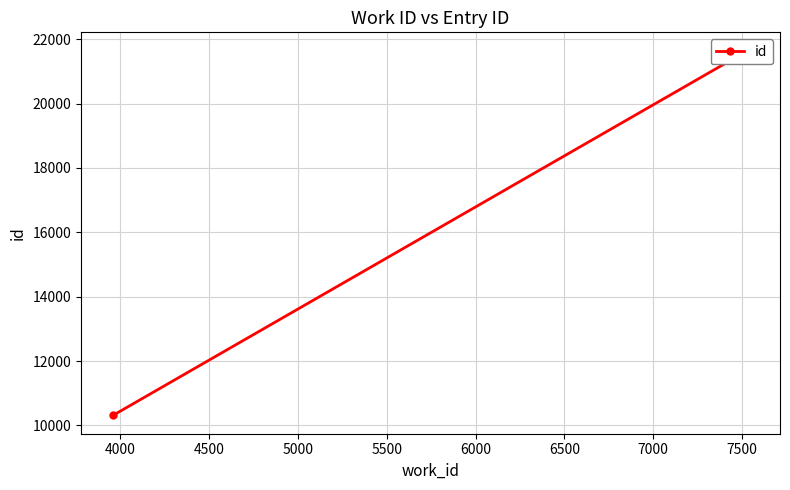

What is the average value?

17865